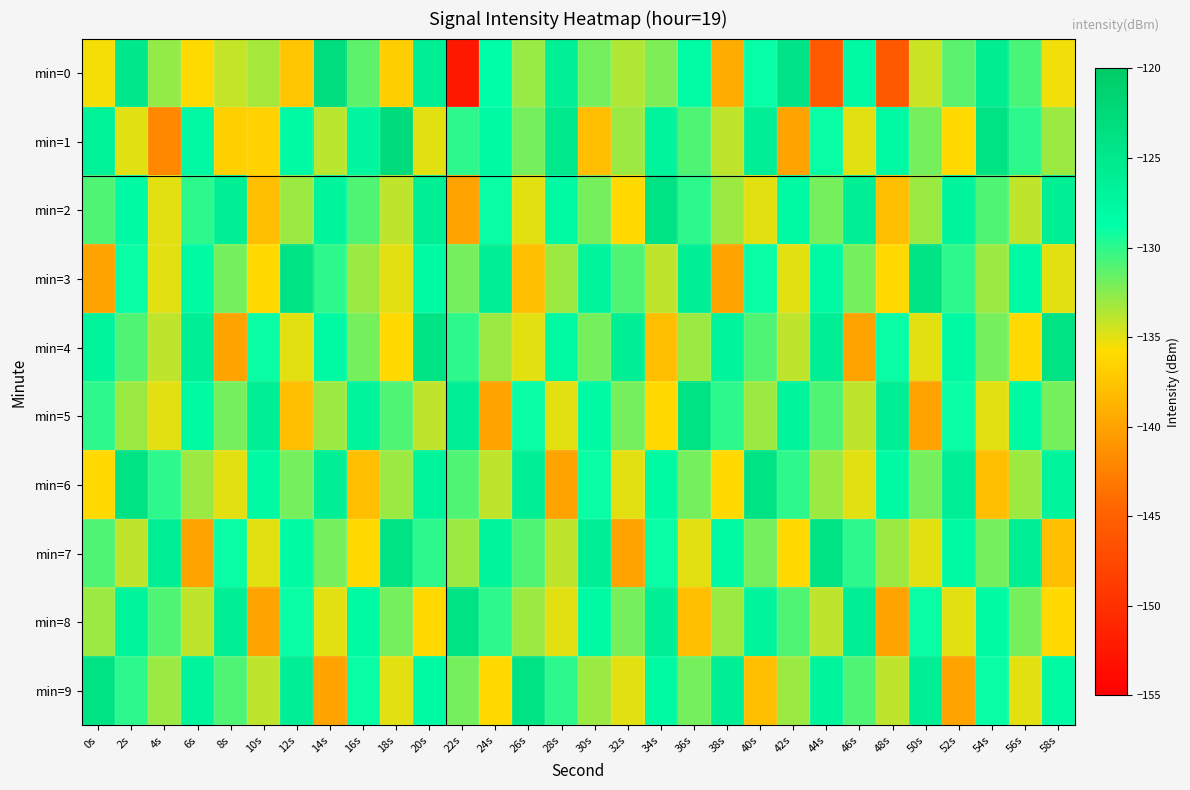

Reading left to right, what are all the values shown in this chart?

min=0: 0s=-135.5	2s=-125.0	4s=-132.8	6s=-135.9	8s=-134.1	10s=-133.3	12s=-137.4	14s=-123.0	16s=-131.3	18s=-136.9	20s=-126.0	22s=-152.5	24s=-128.4	26s=-132.9	28s=-126.3	30s=-132.0	32s=-133.6	34s=-132.2	36s=-128.1	38s=-139.3	40s=-128.9	42s=-124.2	44s=-145.7	46s=-127.9	48s=-145.7	50s=-134.4	52s=-131.2	54s=-125.8	56s=-130.8	58s=-135.4
min=1: 0s=-126.6	2s=-134.9	4s=-142.0	6s=-127.9	8s=-136.6	10s=-136.5	12s=-128.0	14s=-133.8	16s=-127.4	18s=-122.9	20s=-135.0	22s=-130.0	24s=-128.0	26s=-132.0	28s=-125.0	30s=-138.0	32s=-133.0	34s=-127.0	36s=-131.0	38s=-134.0	40s=-126.0	42s=-140.0	44s=-129.0	46s=-135.0	48s=-128.0	50s=-132.0	52s=-136.0	54s=-124.0	56s=-130.0	58s=-133.0
min=2: 0s=-131.0	2s=-128.0	4s=-135.0	6s=-130.0	8s=-126.0	10s=-138.0	12s=-133.0	14s=-127.0	16s=-131.0	18s=-134.0	20s=-126.0	22s=-140.0	24s=-129.0	26s=-135.0	28s=-128.0	30s=-132.0	32s=-136.0	34s=-124.0	36s=-130.0	38s=-133.0	40s=-135.0	42s=-128.0	44s=-132.0	46s=-126.0	48s=-138.0	50s=-133.0	52s=-127.0	54s=-131.0	56s=-134.0	58s=-126.0
min=3: 0s=-140.0	2s=-129.0	4s=-135.0	6s=-128.0	8s=-132.0	10s=-136.0	12s=-124.0	14s=-130.0	16s=-133.0	18s=-135.0	20s=-128.0	22s=-132.0	24s=-126.0	26s=-138.0	28s=-133.0	30s=-127.0	32s=-131.0	34s=-134.0	36s=-126.0	38s=-140.0	40s=-129.0	42s=-135.0	44s=-128.0	46s=-132.0	48s=-136.0	50s=-124.0	52s=-130.0	54s=-133.0	56s=-128.0	58s=-135.0
min=4: 0s=-127.0	2s=-131.0	4s=-134.0	6s=-126.0	8s=-140.0	10s=-129.0	12s=-135.0	14s=-128.0	16s=-132.0	18s=-136.0	20s=-124.0	22s=-130.0	24s=-133.0	26s=-135.0	28s=-128.0	30s=-132.0	32s=-126.0	34s=-138.0	36s=-133.0	38s=-127.0	40s=-131.0	42s=-134.0	44s=-126.0	46s=-140.0	48s=-129.0	50s=-135.0	52s=-128.0	54s=-132.0	56s=-136.0	58s=-124.0
min=5: 0s=-130.0	2s=-133.0	4s=-135.0	6s=-128.0	8s=-132.0	10s=-126.0	12s=-138.0	14s=-133.0	16s=-127.0	18s=-131.0	20s=-134.0	22s=-126.0	24s=-140.0	26s=-129.0	28s=-135.0	30s=-128.0	32s=-132.0	34s=-136.0	36s=-124.0	38s=-130.0	40s=-133.0	42s=-127.0	44s=-131.0	46s=-134.0	48s=-126.0	50s=-140.0	52s=-129.0	54s=-135.0	56s=-128.0	58s=-132.0
min=6: 0s=-136.0	2s=-124.0	4s=-130.0	6s=-133.0	8s=-135.0	10s=-128.0	12s=-132.0	14s=-126.0	16s=-138.0	18s=-133.0	20s=-127.0	22s=-131.0	24s=-134.0	26s=-126.0	28s=-140.0	30s=-129.0	32s=-135.0	34s=-128.0	36s=-132.0	38s=-136.0	40s=-124.0	42s=-130.0	44s=-133.0	46s=-135.0	48s=-128.0	50s=-132.0	52s=-126.0	54s=-138.0	56s=-133.0	58s=-127.0
min=7: 0s=-131.0	2s=-134.0	4s=-126.0	6s=-140.0	8s=-129.0	10s=-135.0	12s=-128.0	14s=-132.0	16s=-136.0	18s=-124.0	20s=-130.0	22s=-133.0	24s=-127.0	26s=-131.0	28s=-134.0	30s=-126.0	32s=-140.0	34s=-129.0	36s=-135.0	38s=-128.0	40s=-132.0	42s=-136.0	44s=-124.0	46s=-130.0	48s=-133.0	50s=-135.0	52s=-128.0	54s=-132.0	56s=-126.0	58s=-138.0
min=8: 0s=-133.0	2s=-127.0	4s=-131.0	6s=-134.0	8s=-126.0	10s=-140.0	12s=-129.0	14s=-135.0	16s=-128.0	18s=-132.0	20s=-136.0	22s=-124.0	24s=-130.0	26s=-133.0	28s=-135.0	30s=-128.0	32s=-132.0	34s=-126.0	36s=-138.0	38s=-133.0	40s=-127.0	42s=-131.0	44s=-134.0	46s=-126.0	48s=-140.0	50s=-129.0	52s=-135.0	54s=-128.0	56s=-132.0	58s=-136.0
min=9: 0s=-124.0	2s=-130.0	4s=-133.0	6s=-127.0	8s=-131.0	10s=-134.0	12s=-126.0	14s=-140.0	16s=-129.0	18s=-135.0	20s=-128.0	22s=-132.0	24s=-136.0	26s=-124.0	28s=-130.0	30s=-133.0	32s=-135.0	34s=-128.0	36s=-132.0	38s=-126.0	40s=-138.0	42s=-133.0	44s=-127.0	46s=-131.0	48s=-134.0	50s=-126.0	52s=-140.0	54s=-129.0	56s=-135.0	58s=-128.0